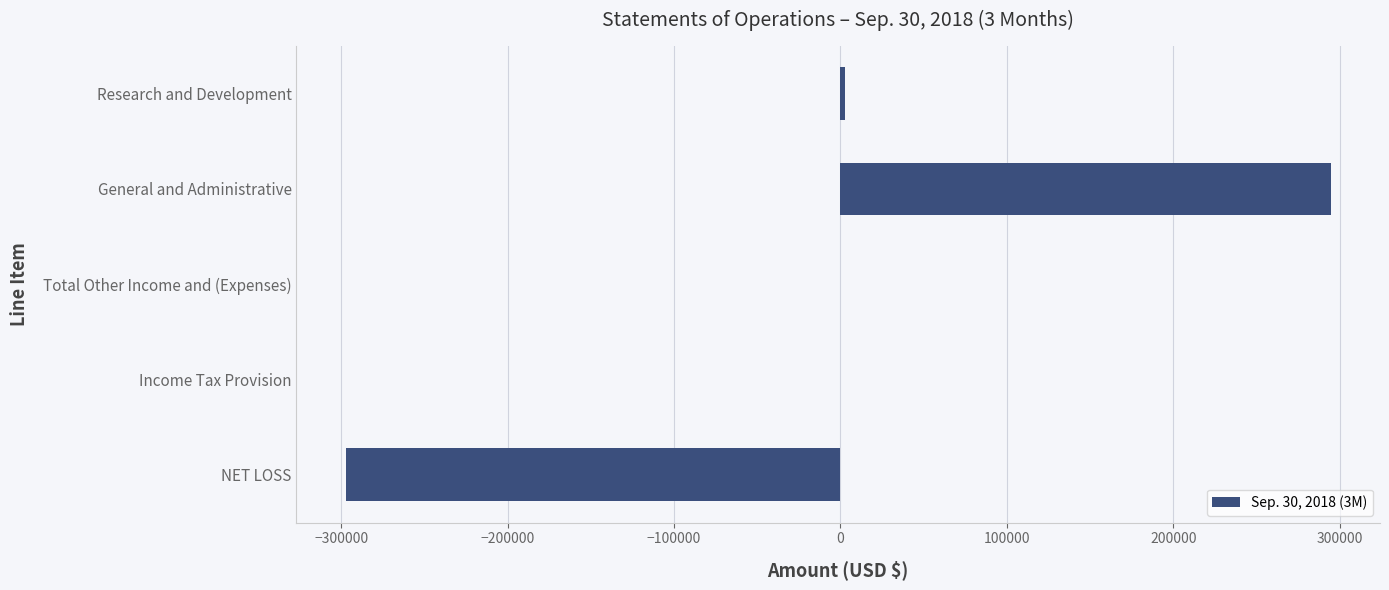

What is the sum of all values?

18